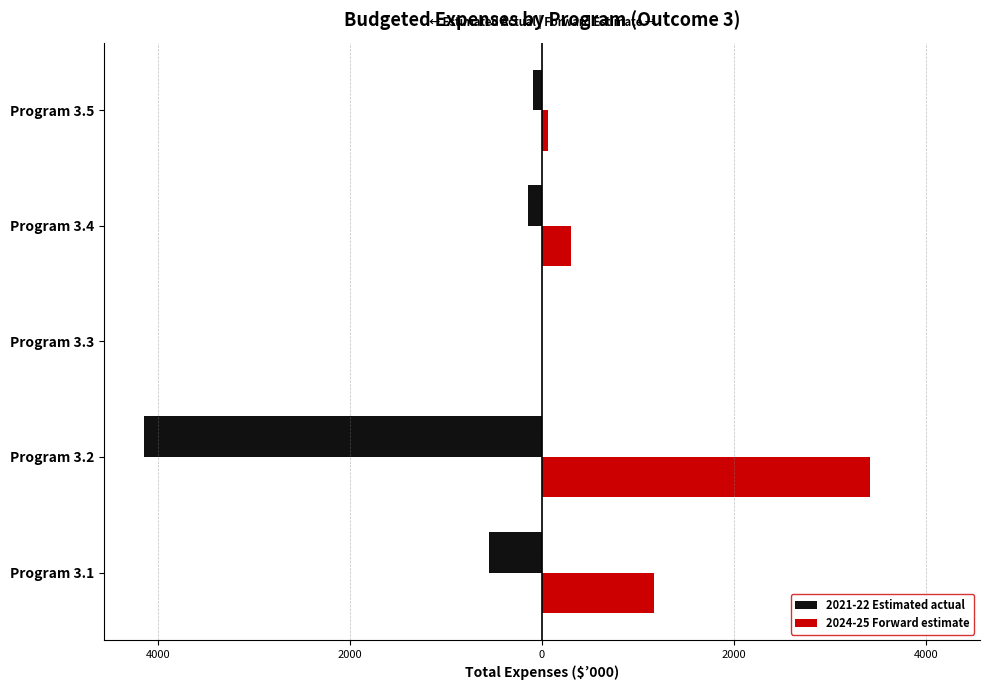

What are all the series names shown in the legend?

2021-22 Estimated actual, 2024-25 Forward estimate